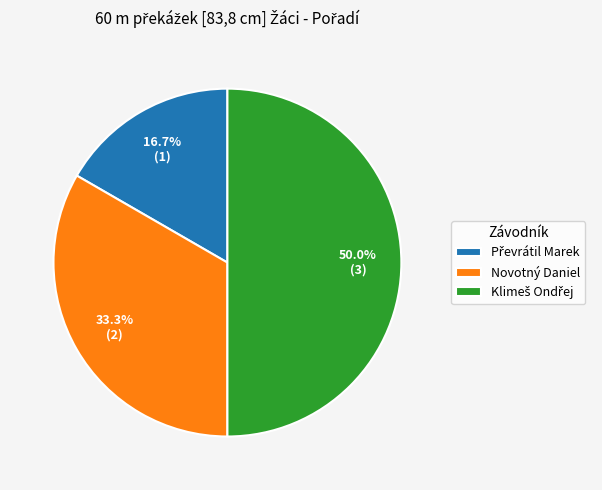

Does Novotný Daniel account for over 50% of the chart?

No